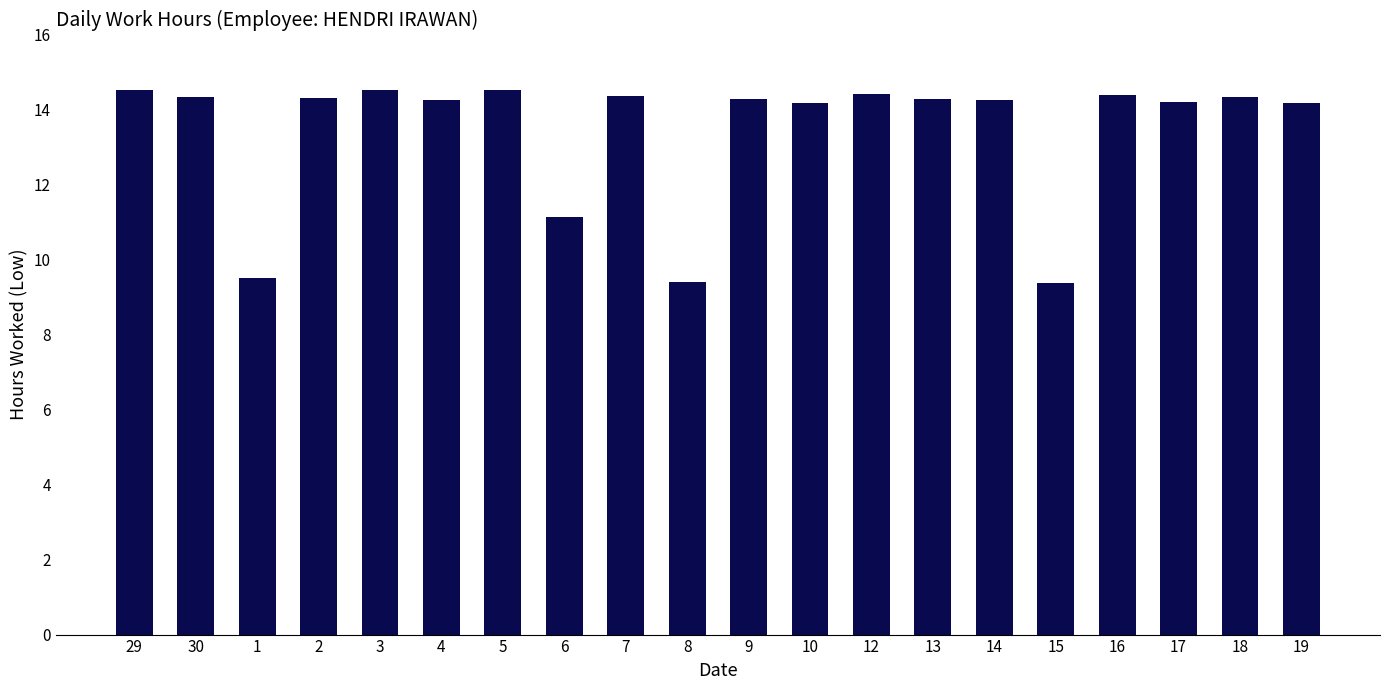

What value does the data have at 6?

11.1